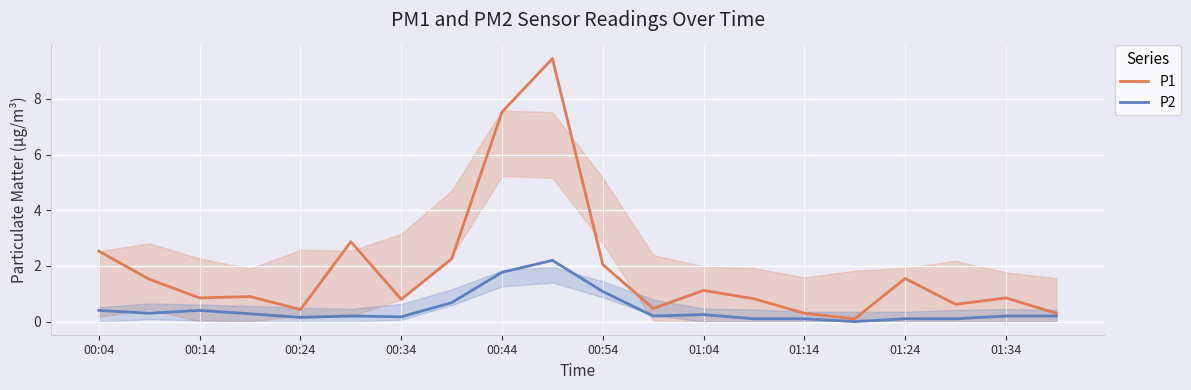

What is the sum of the P1 values at 01:04 and 00:34?

1.9